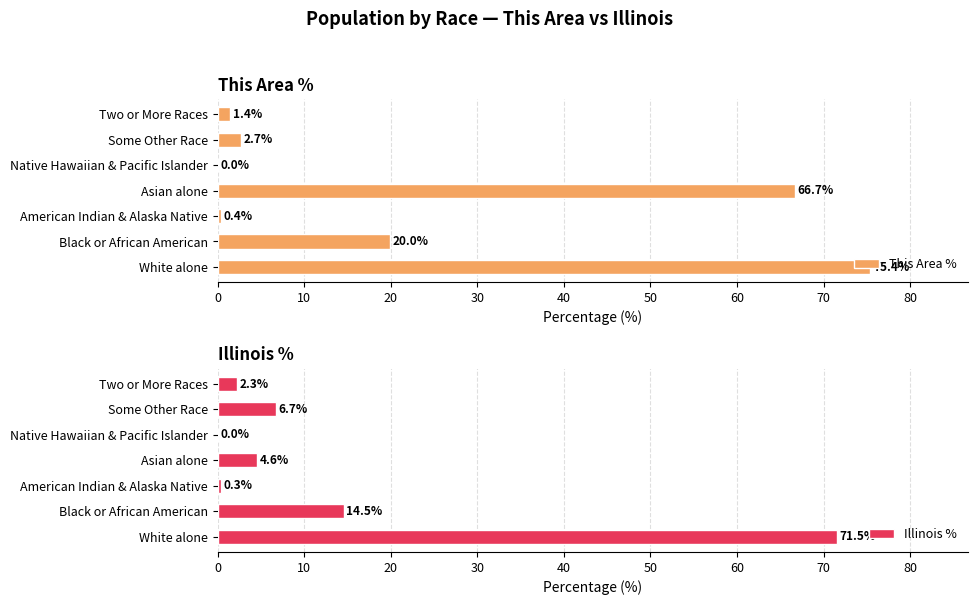

Is it true that This Area % equals 42.2 at Asian alone?

False